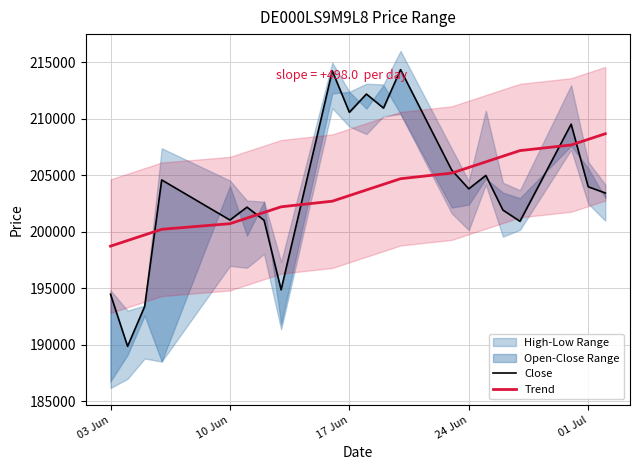

How many intersections are there between Close and Trend?

6